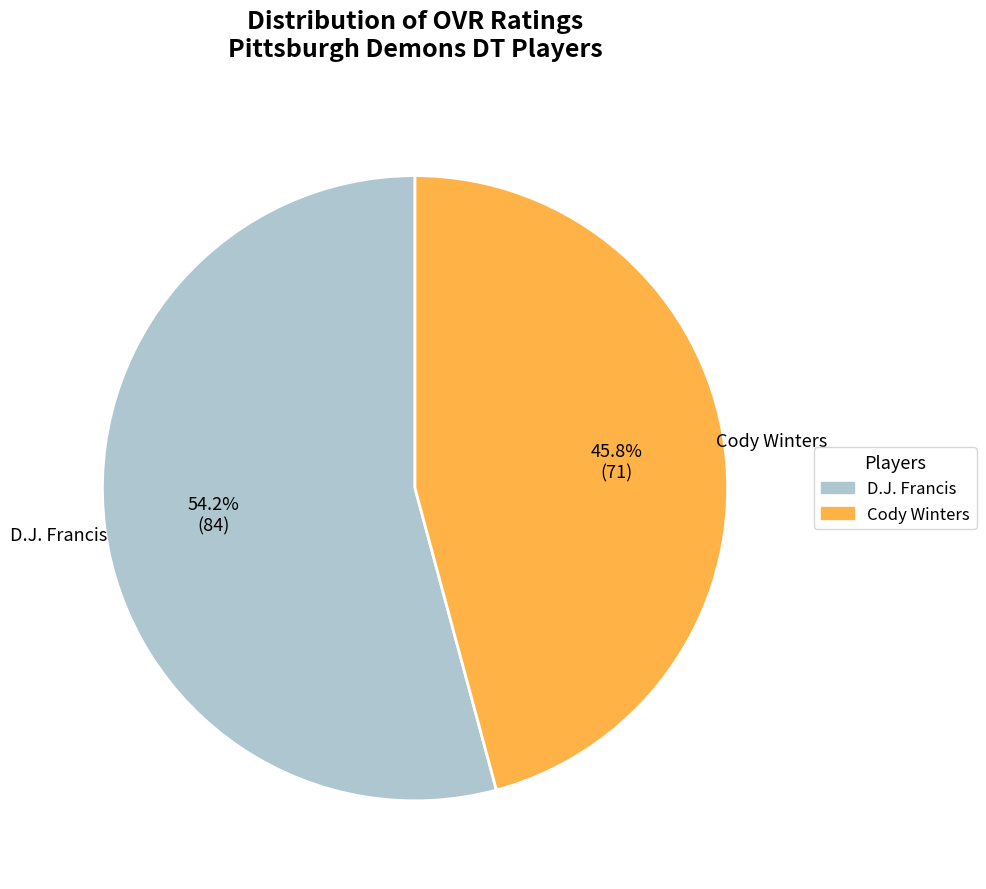

To the nearest percent, what portion does D.J. Francis represent?

54%